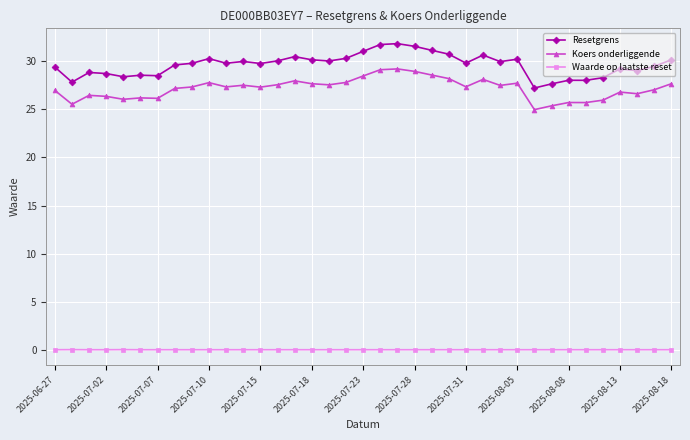

List the series in order of their peak value, lowest first.

Waarde op laatste reset, Koers onderliggende, Resetgrens